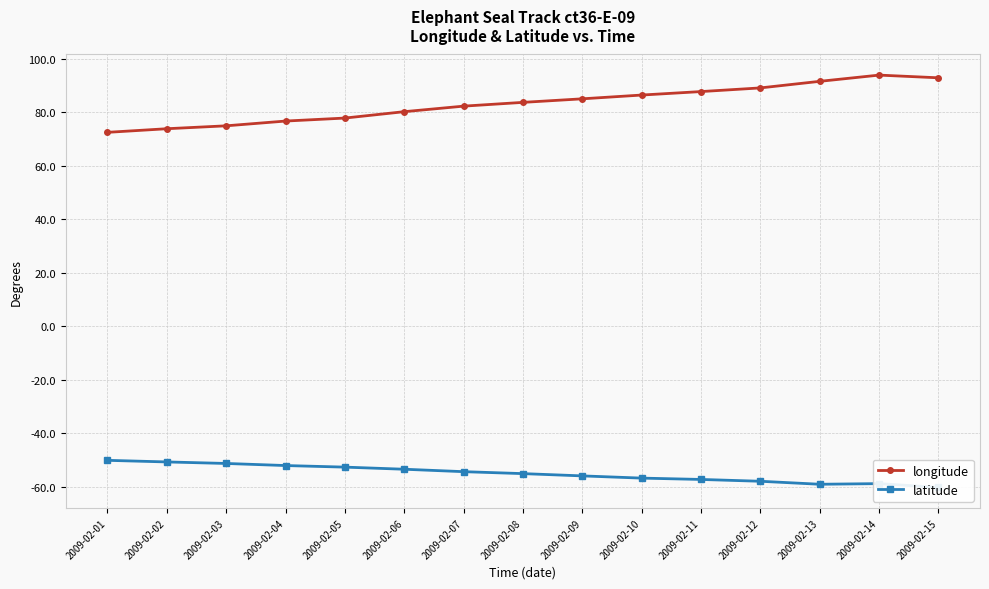

What is the spread (max minus min) of values at 2009-02-10?

143.3